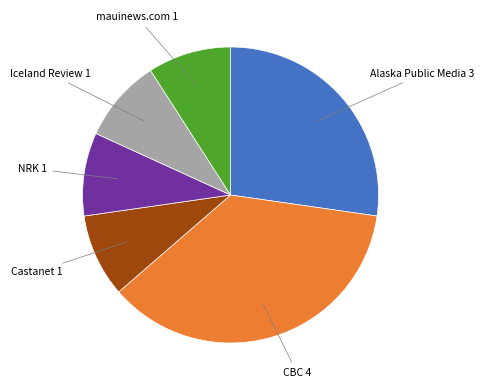

What is the largest slice in the pie chart?

CBC